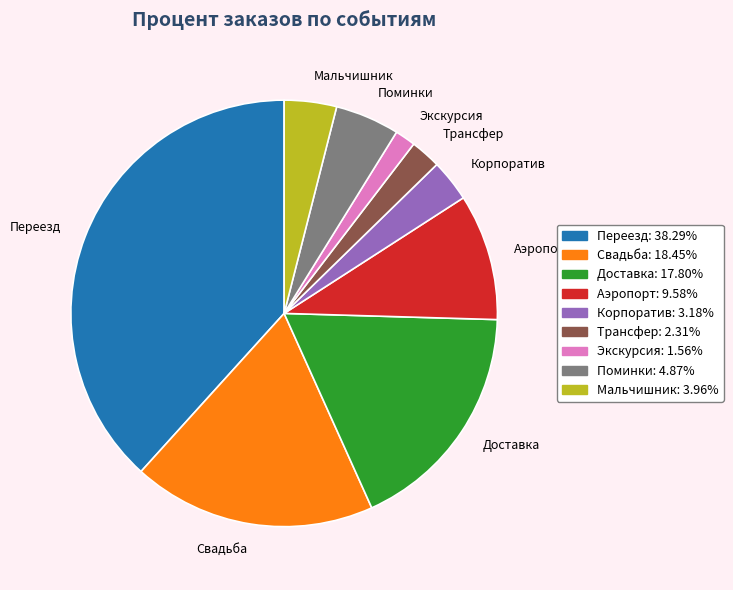

How many segments does this pie chart have?

9